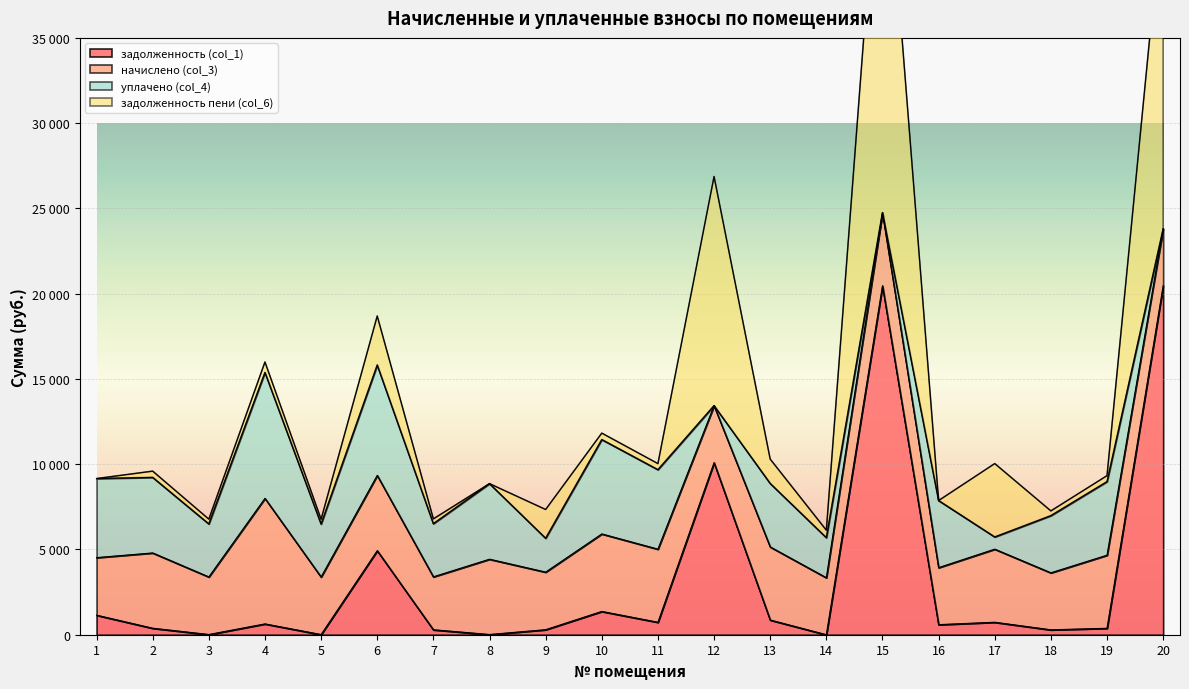

Between which two adjacent categories do начислено (col_3) and уплачено (col_4) first intersect?

2 and 3